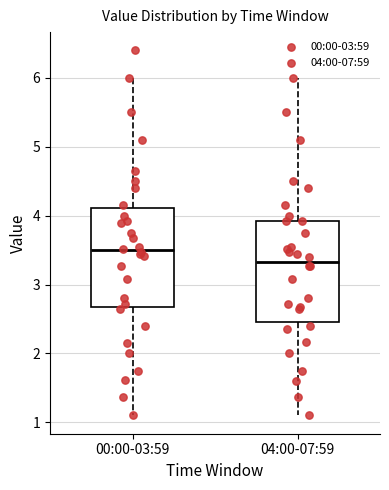

Reading left to right, read every box against the y-axis: the position of its median line, the range the box covers, and the ends of its whiskers. The values are not printed on the chart, so give them approximately, as read against the axis.

00:00-03:59: median 3.5, box 2.7 to 4.1, whiskers 1.1 to 6.0
04:00-07:59: median 3.3, box 2.5 to 3.9, whiskers 1.1 to 6.0